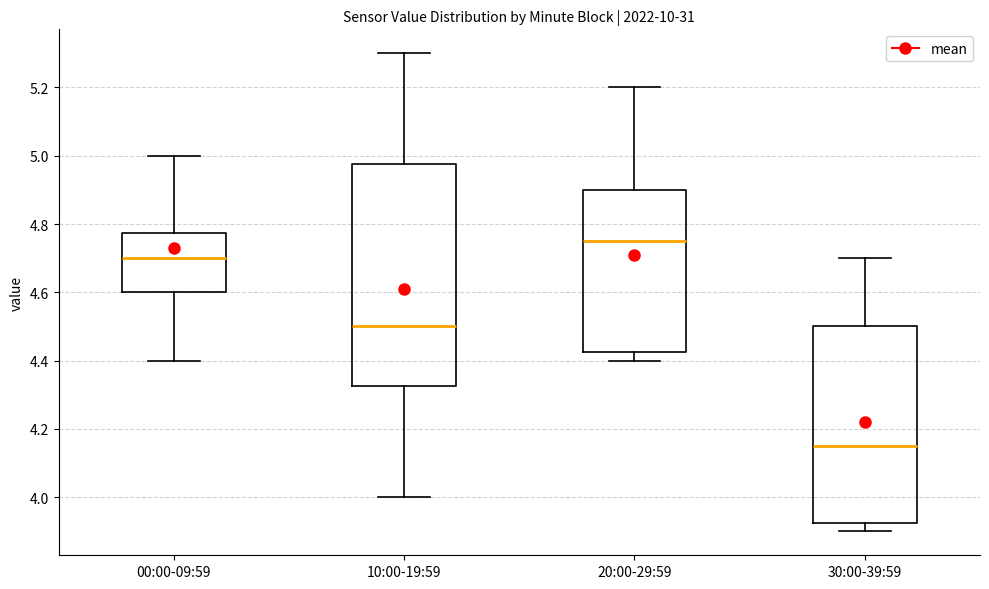

Comparing the boxes themselves (not the whiskers), which one is the tallest?

10:00-19:59